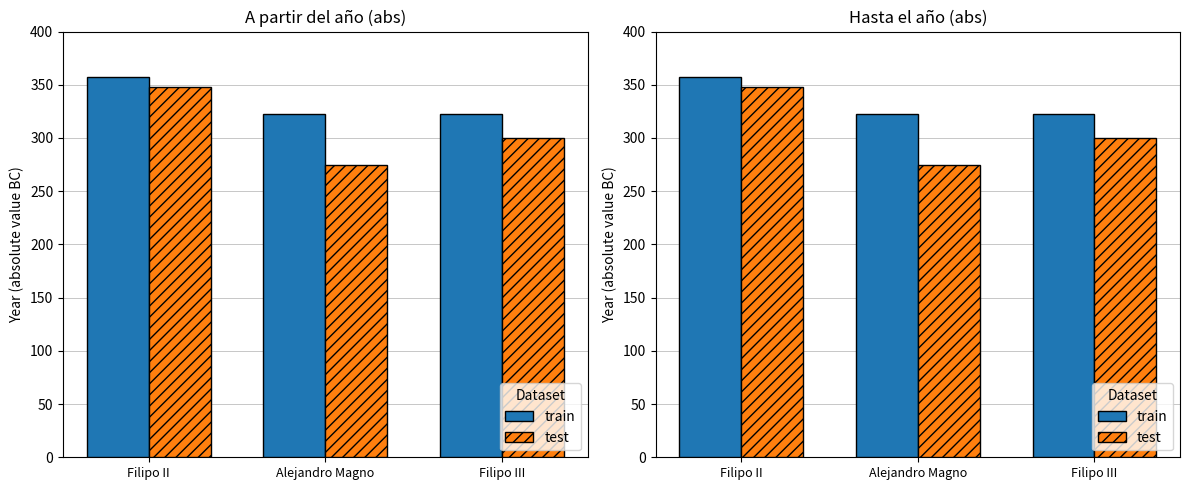

What is the label of the 3rd bar from the right?

Filipo II